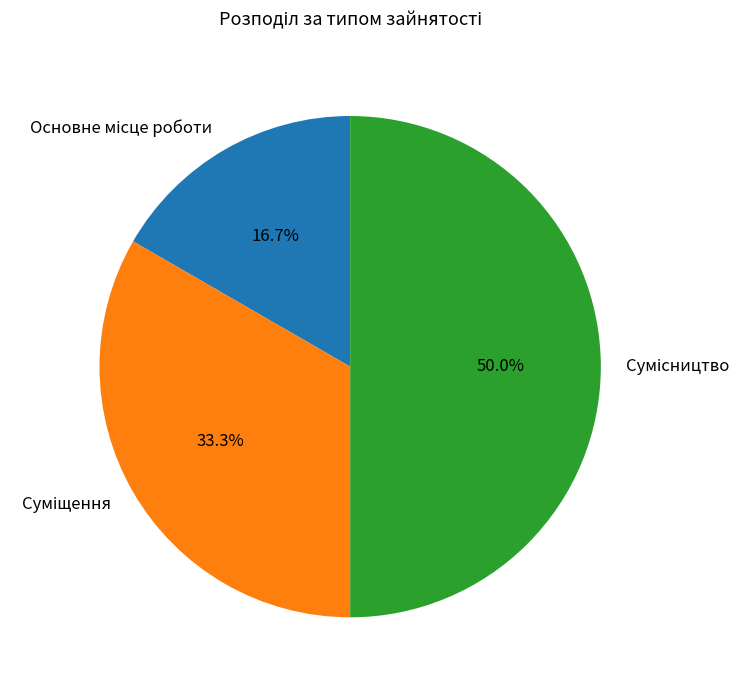

Does Суміщення represent more than half of the total?

No